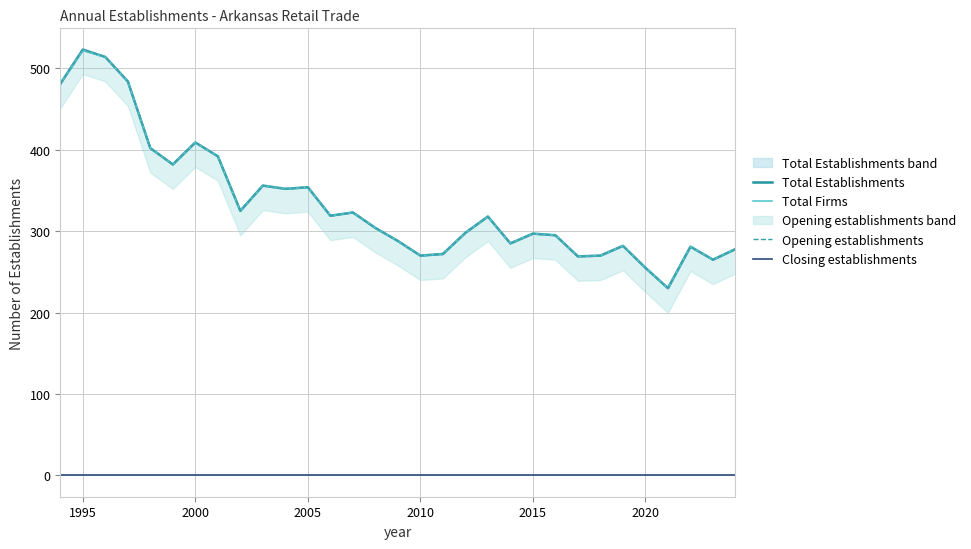

How many interior local valleys does the Total Establishments series have?

9